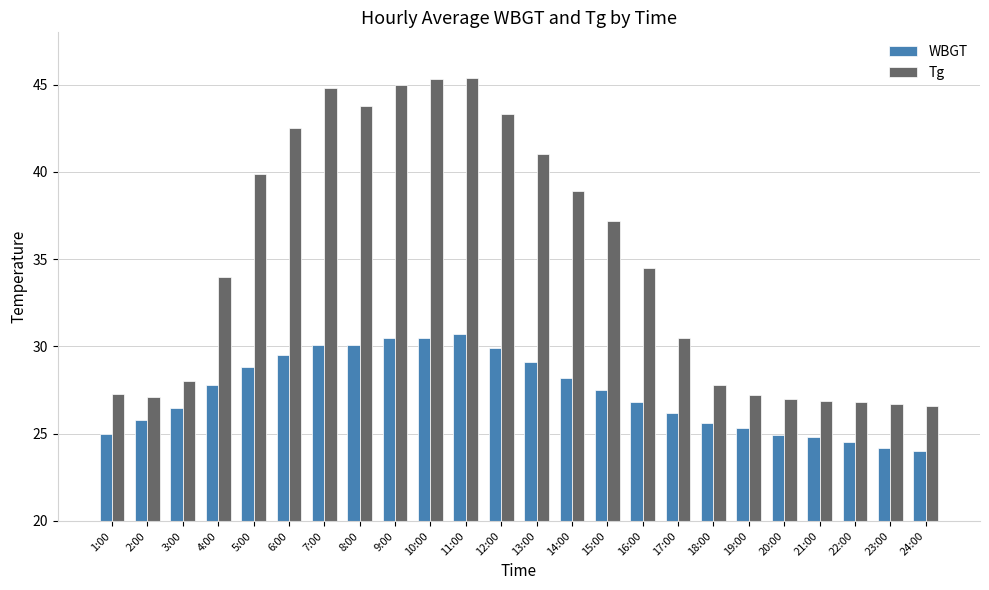

What is the minimum value shown in the chart?

24.0